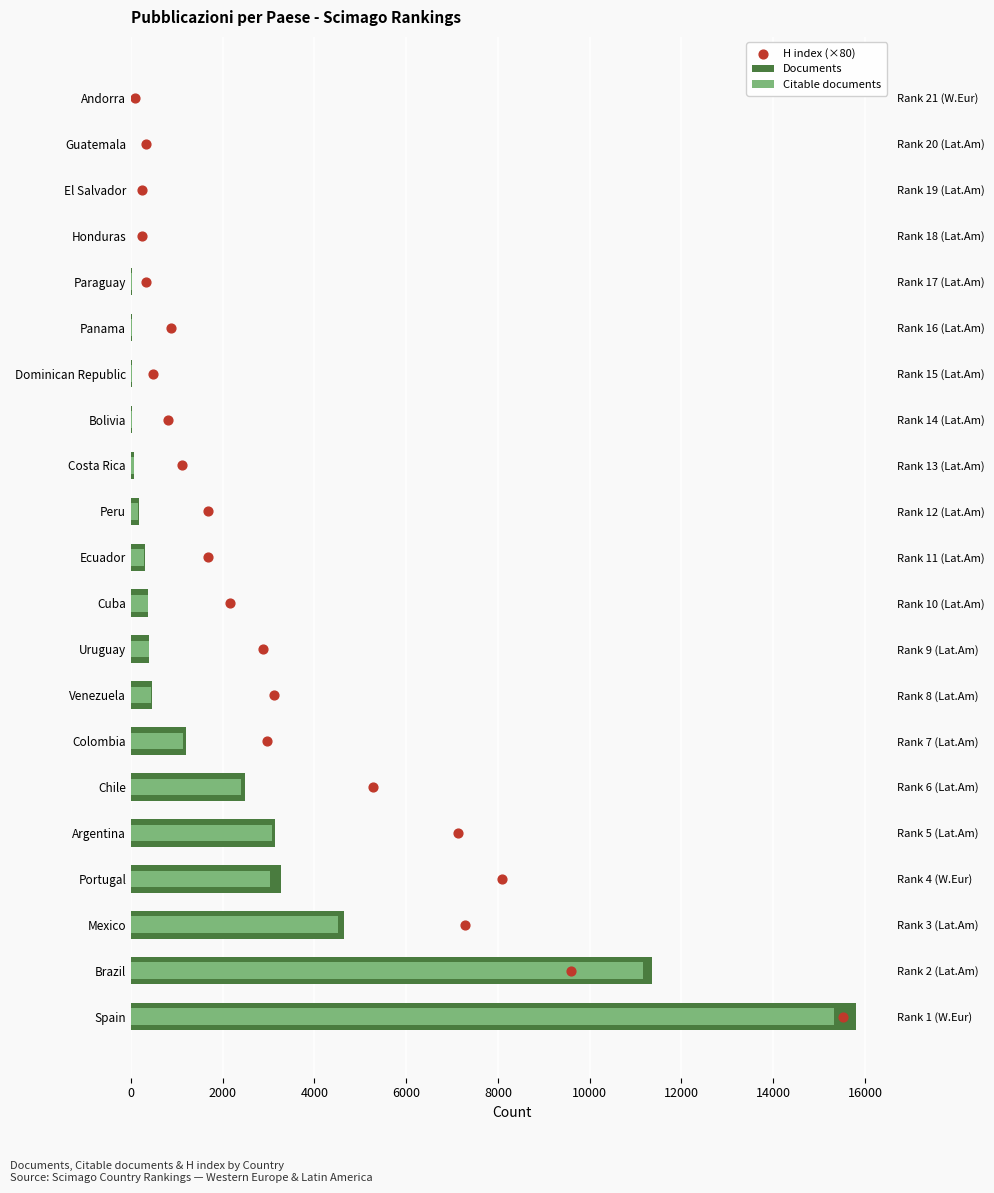

Which series has the largest total across all categories?

Documents